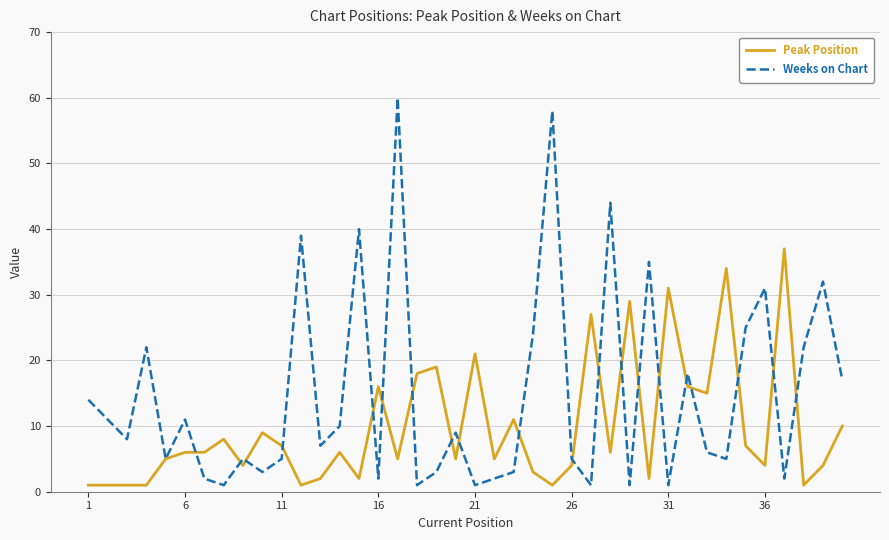

Rank the series by their maximum value, from highest to lowest.

Weeks on Chart, Peak Position